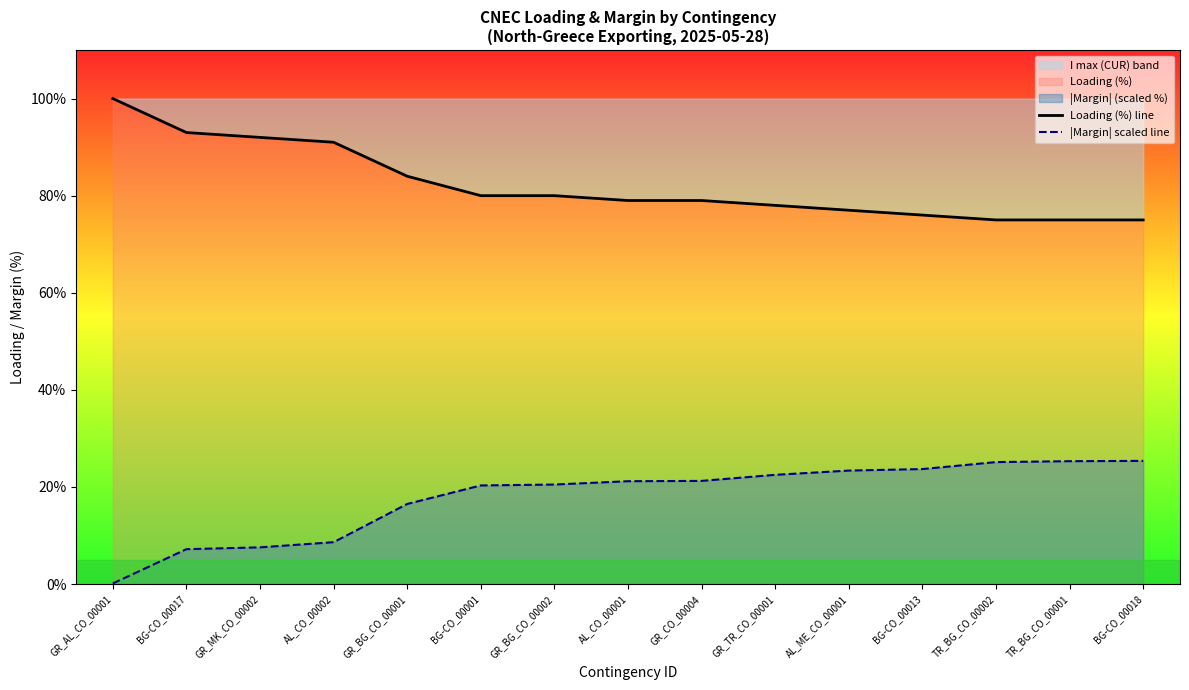

True or false: Loading (%) line and |Margin| scaled line intersect in this chart.

False